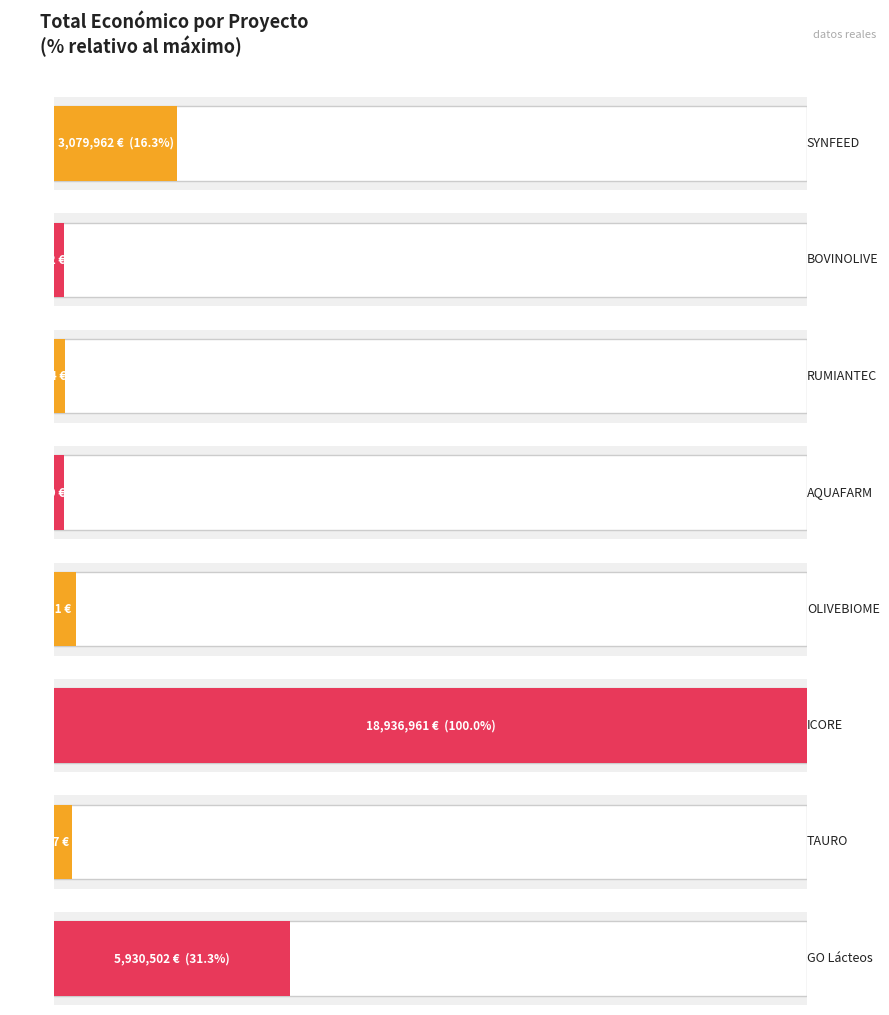

Reading right to left, transcribe all the data shown in this chart.

5930502	440317	18936961	550111	247499	276794	251272	3079962